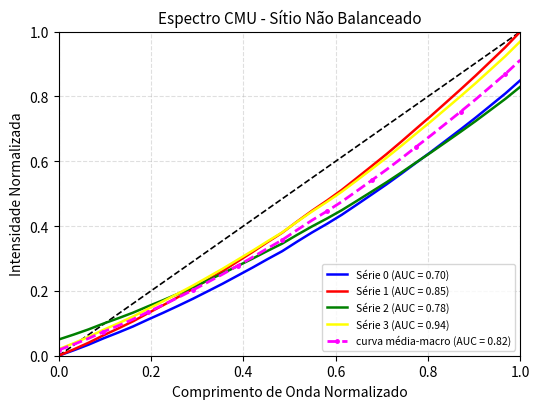

Which series has the widest spread of values?

Série 1 (AUC = 0.85)